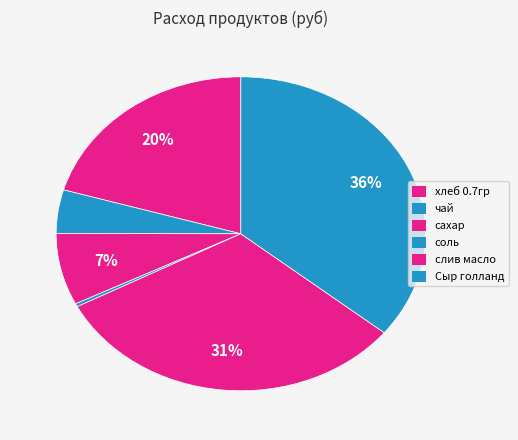

What percentage do сахар and чай together represent?

11.9%